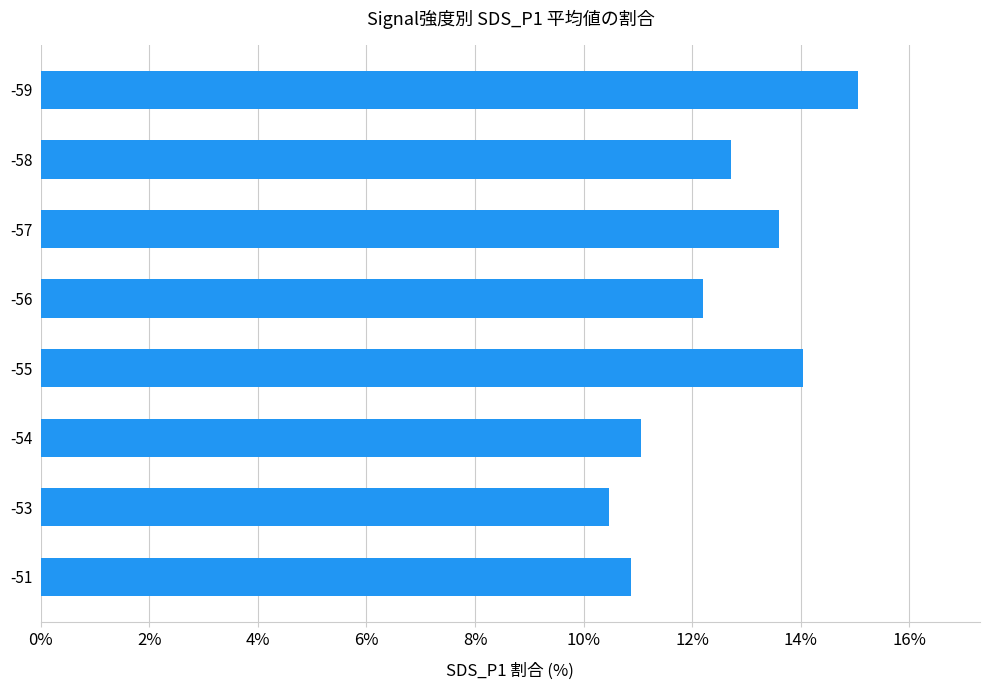

What is the change in value from -51 to -57?

+2.7